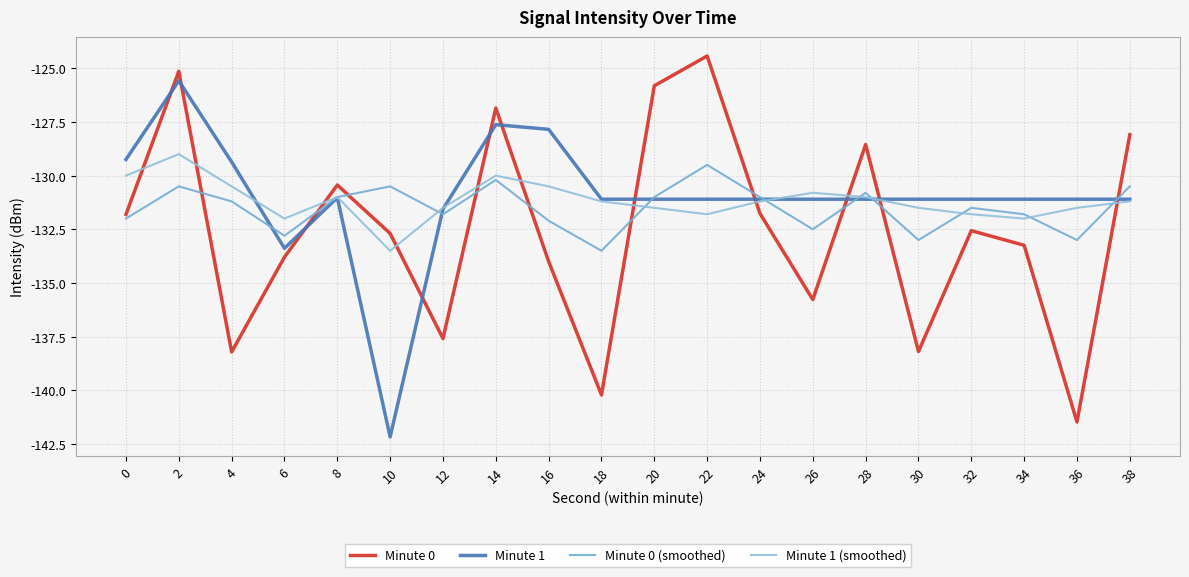

List the series in order of their peak value, highest first.

Minute 0, Minute 1, Minute 1 (smoothed), Minute 0 (smoothed)